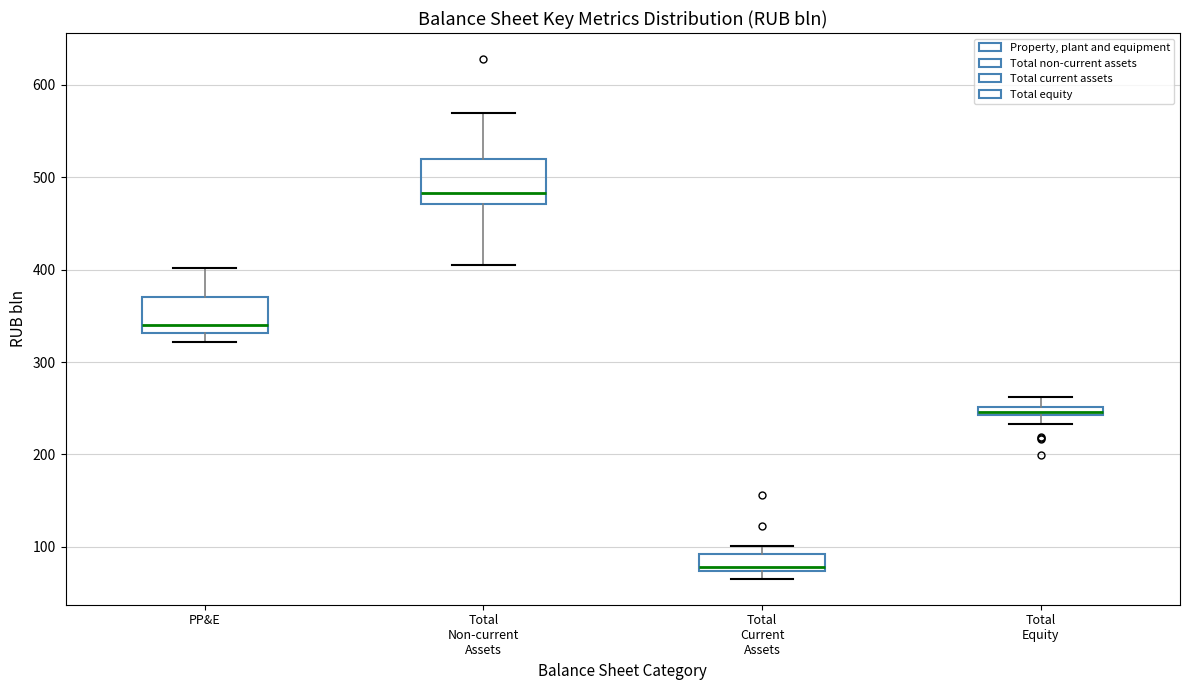

Which box's median line is the lowest?

Total Current Assets